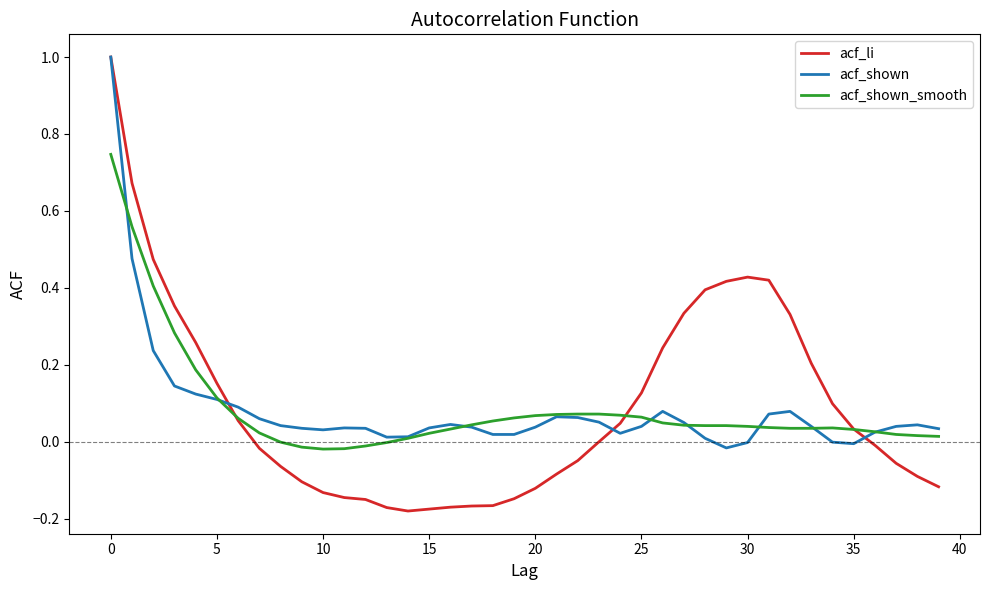

What is the maximum value shown in the chart?

1.0